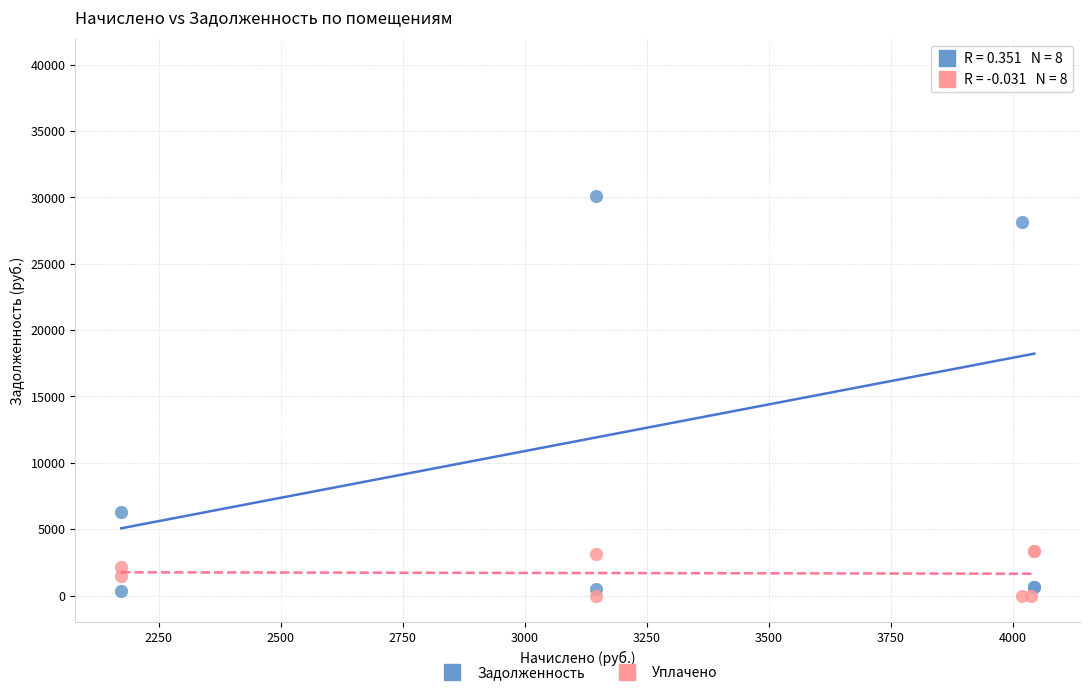

What is the X range (max minus min) for the scatter plot?

1871.4